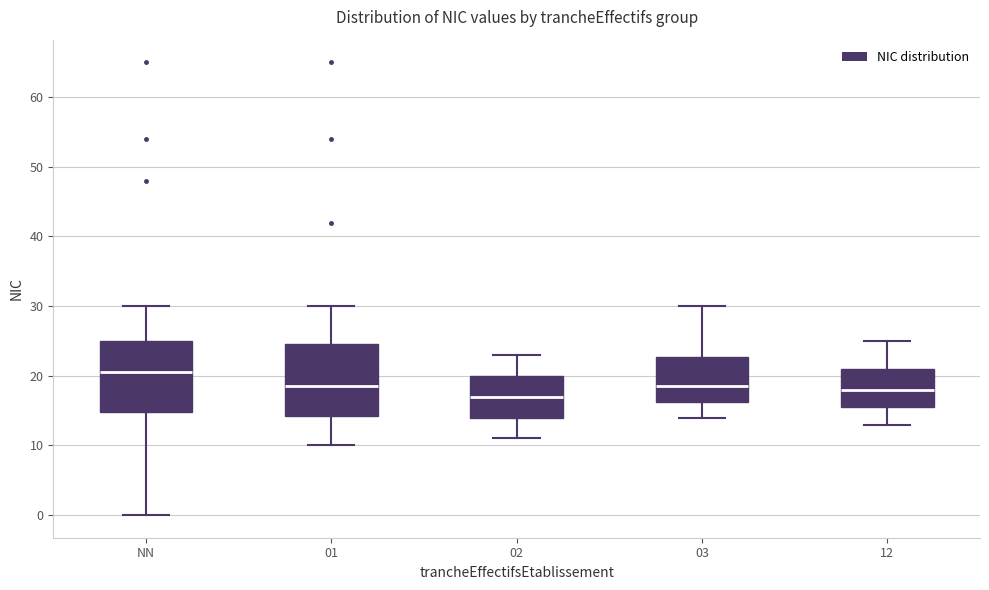

Where does the lower whisker of the box for 12 end on the y-axis? The values are not printed on the chart, so give them approximately, as read against the axis.

13